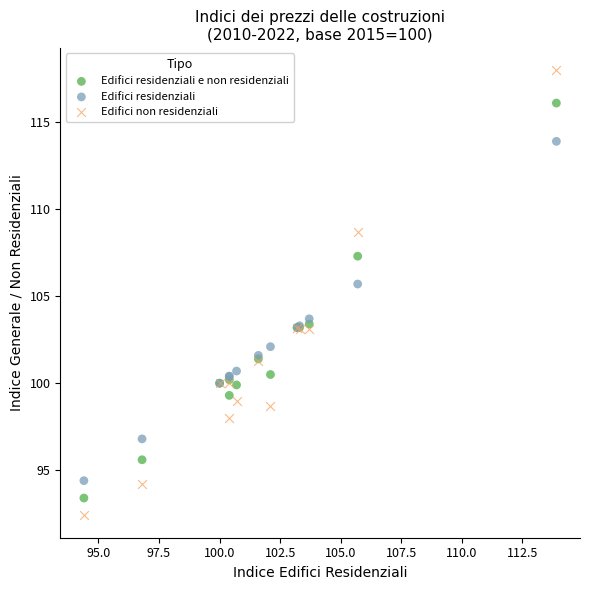

In the Edifici residenziali series, what Y value is closest to 104?

103.7